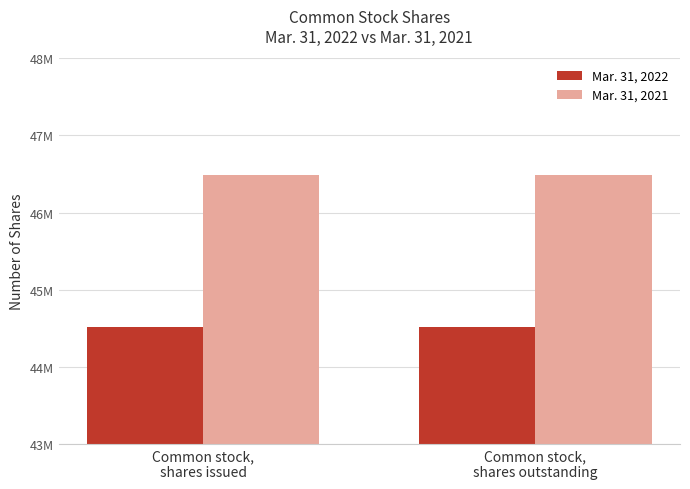

What are all the series names shown in the legend?

Mar. 31, 2022, Mar. 31, 2021